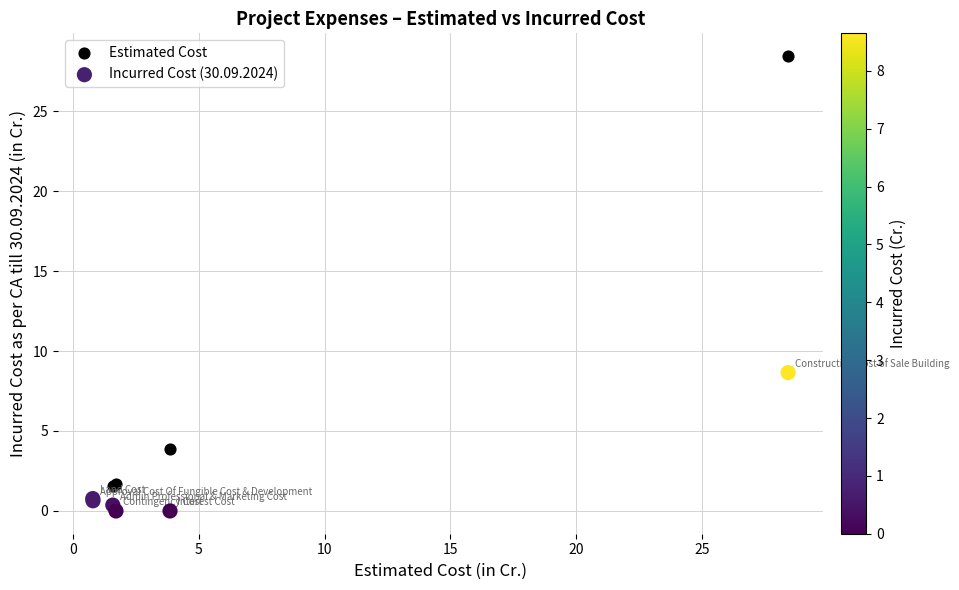

Which series reaches the minimum Y coordinate?

Incurred Cost (30.09.2024)